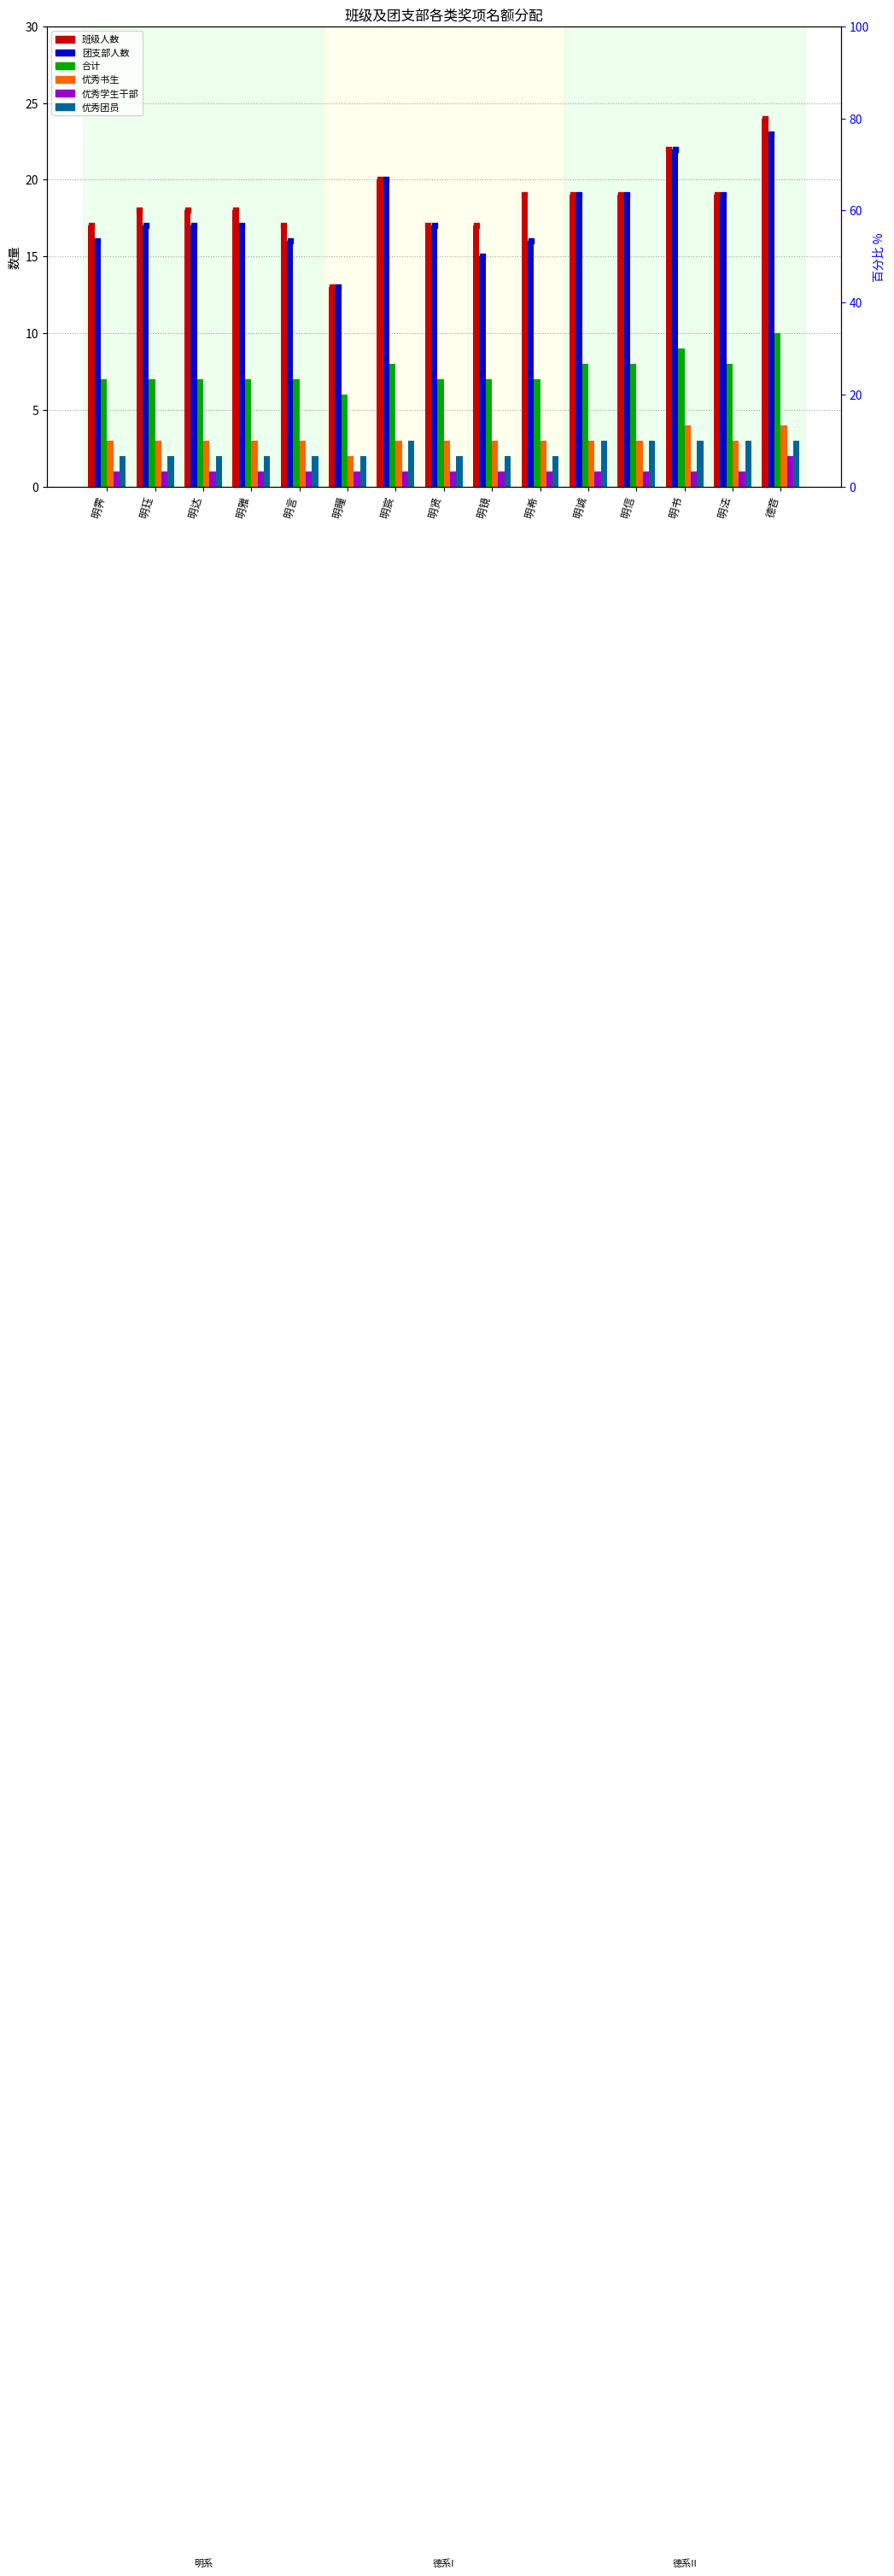

What is the total value across all series at 明书?

61